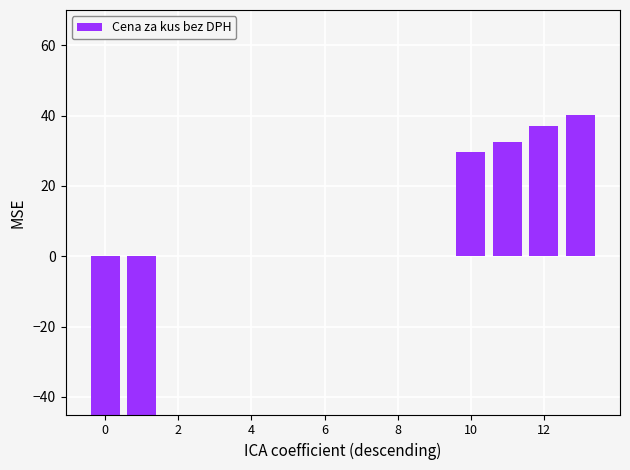

Which has a higher value, 12 or 10?

12